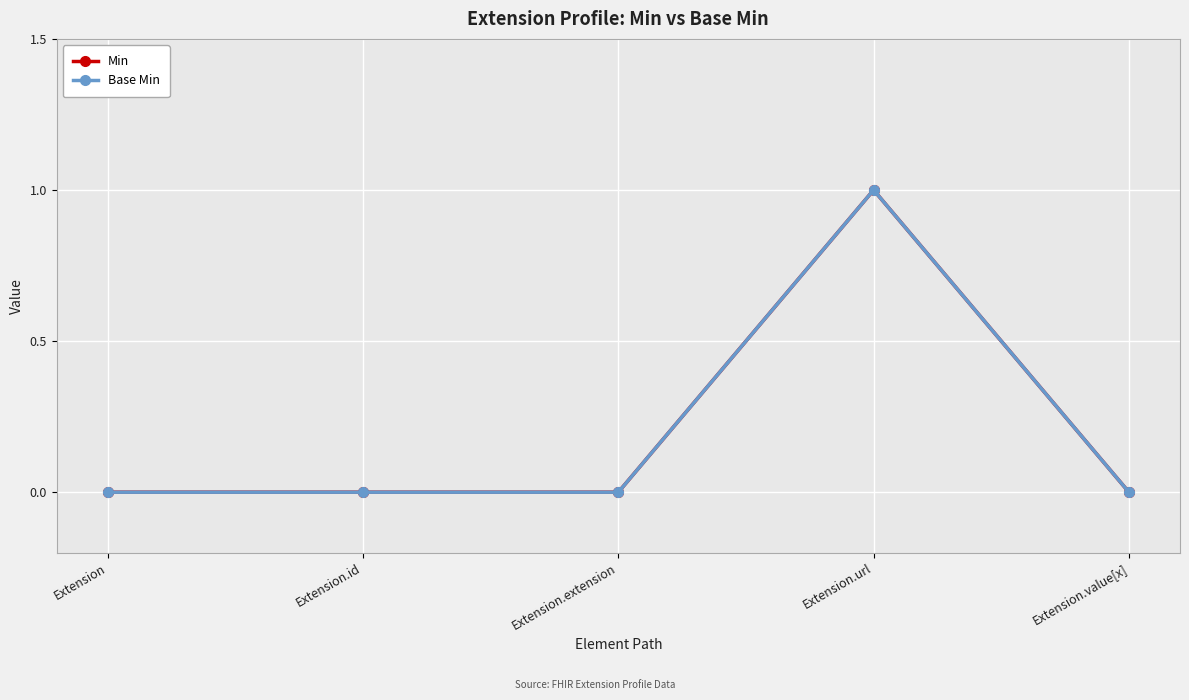

What position from the right is Extension.url?

2